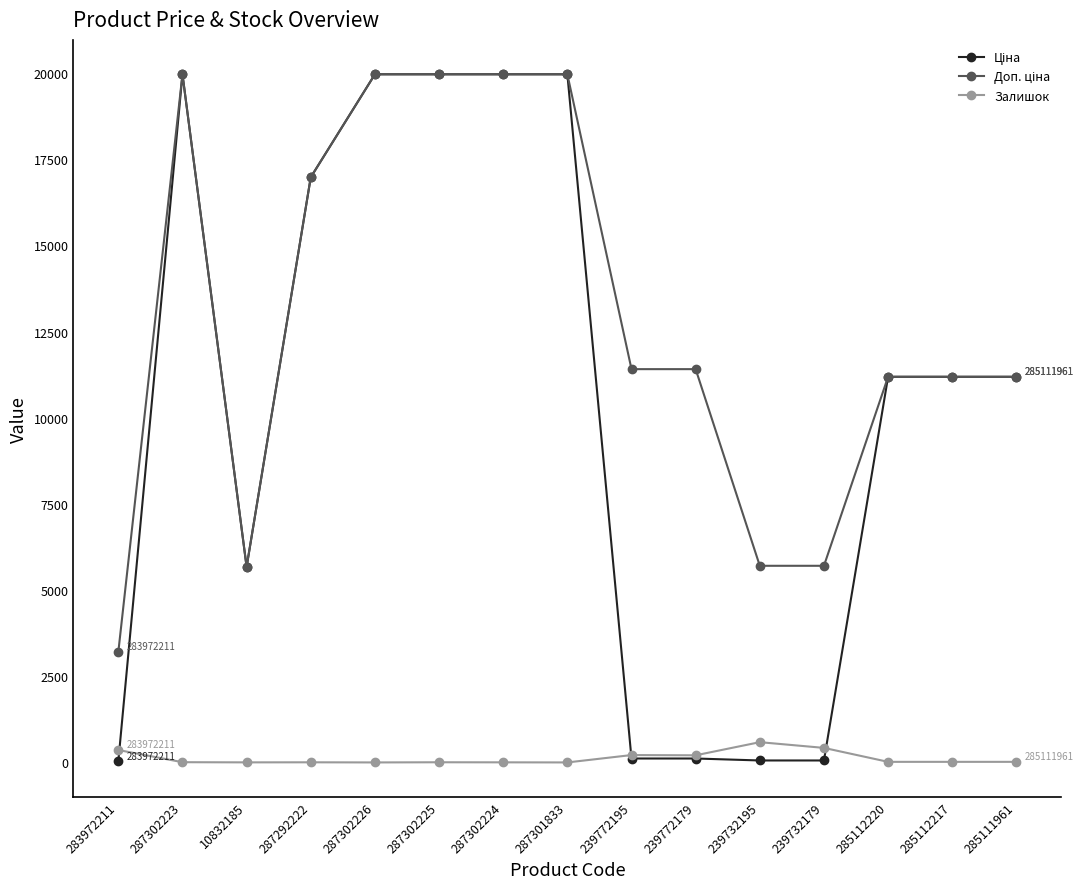

Is it true that Залишок equals 422.0 at 239732179?

True